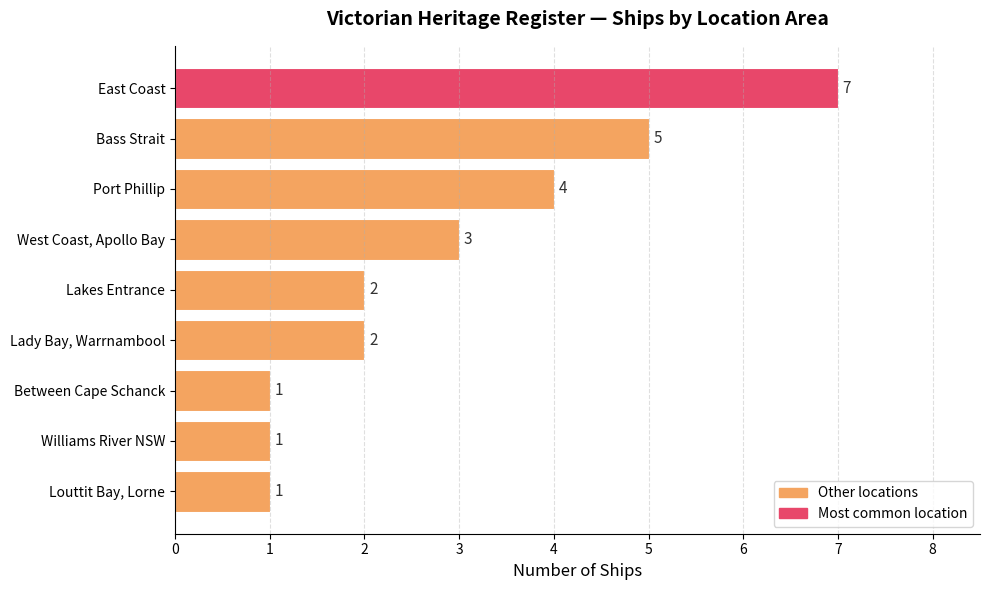

The value at Louttit Bay, Lorne is 1. True or false?

True